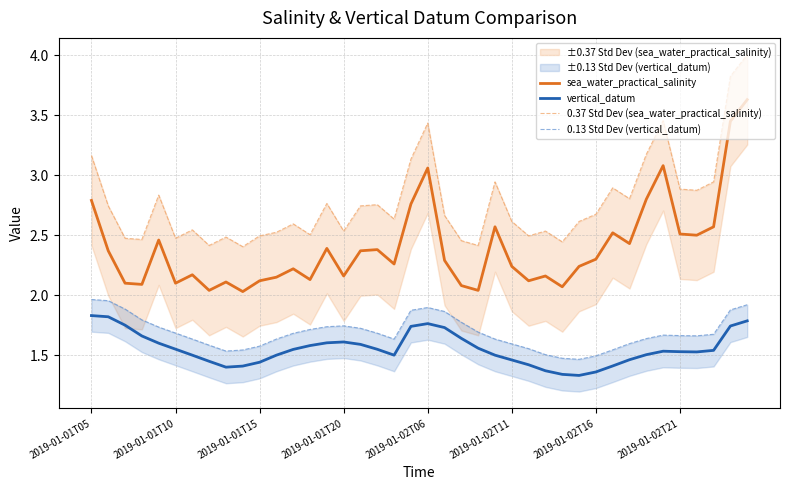

True or false: vertical_datum and 0.13 Std Dev (vertical_datum) intersect in this chart.

False